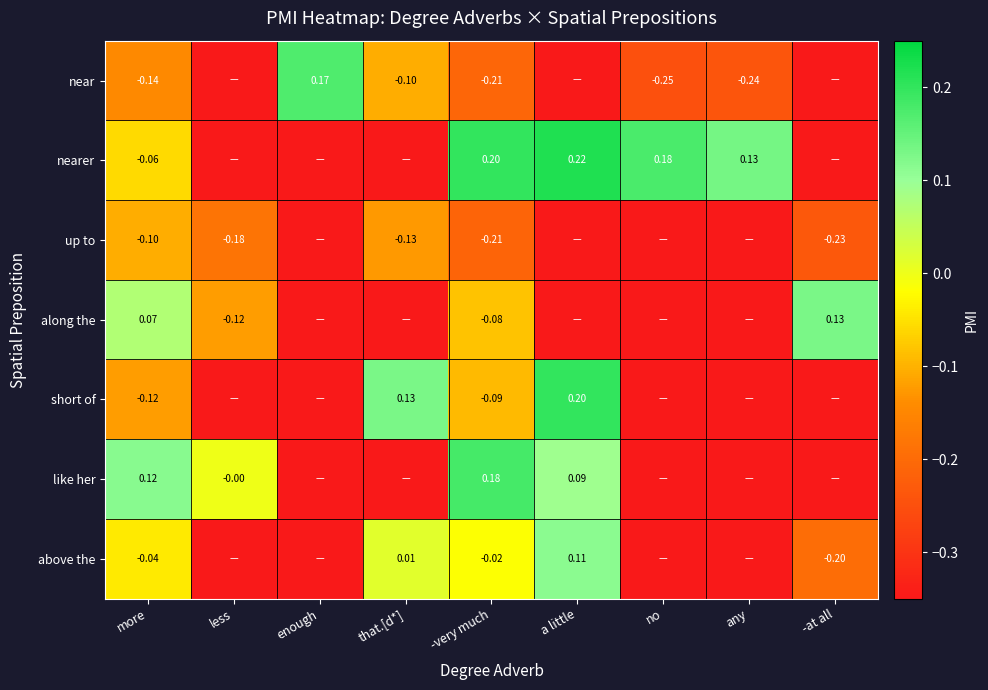

Is it true that short of equals -1.4 at no?

False